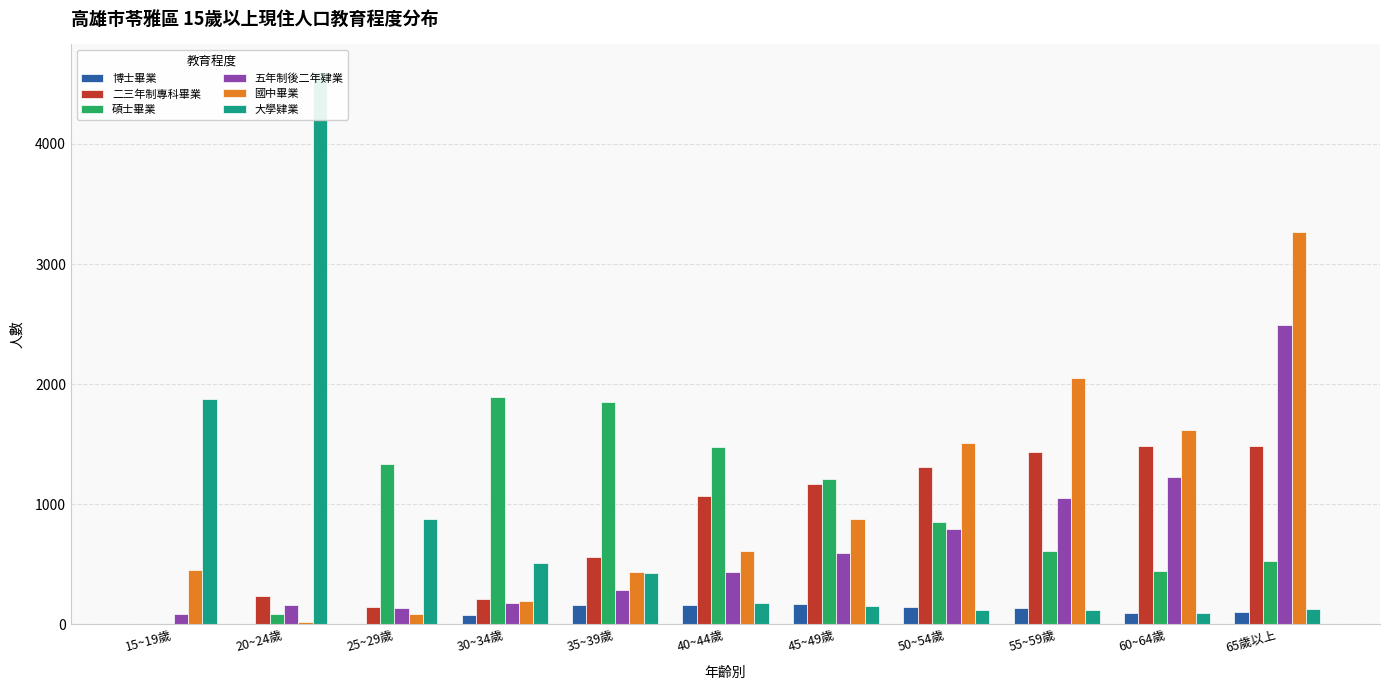

Rank the series by their maximum value, from lowest to highest.

博士畢業, 二三年制專科畢業, 碩士畢業, 五年制後二年肄業, 國中畢業, 大學肄業